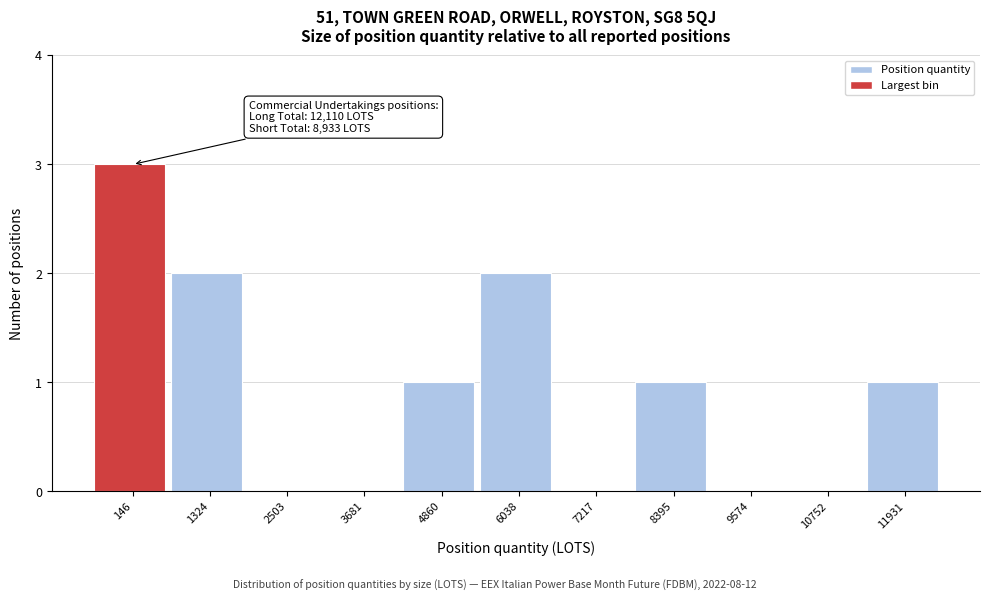

Reading left to right, extract all data points from this chart.

146=3	1324=2	2503=0	3681=0	4860=1	6038=2	7217=0	8395=1	9574=0	10752=0	11931=1